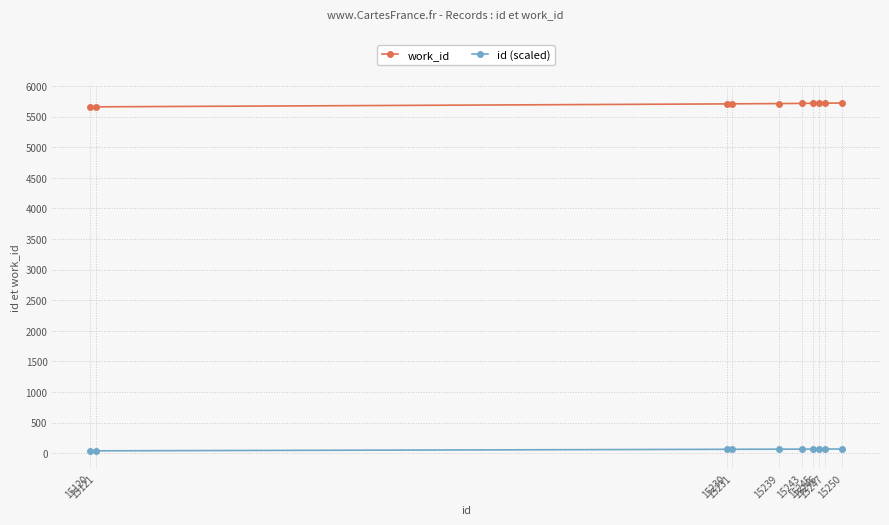

What is the spread (max minus min) of values at 15231?

5641.4